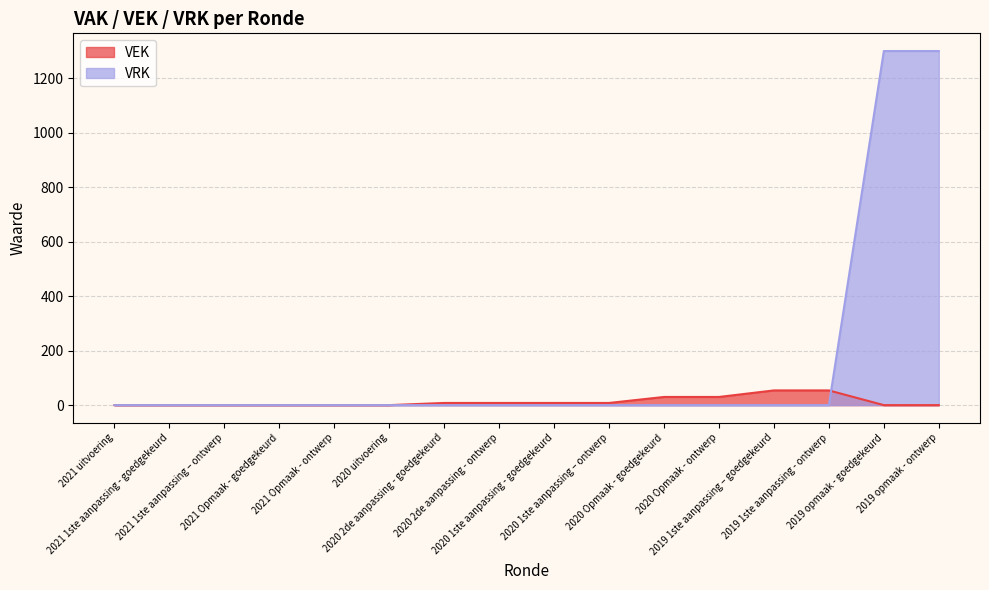

What is the label of the 1st point from the right?

2019 opmaak - ontwerp